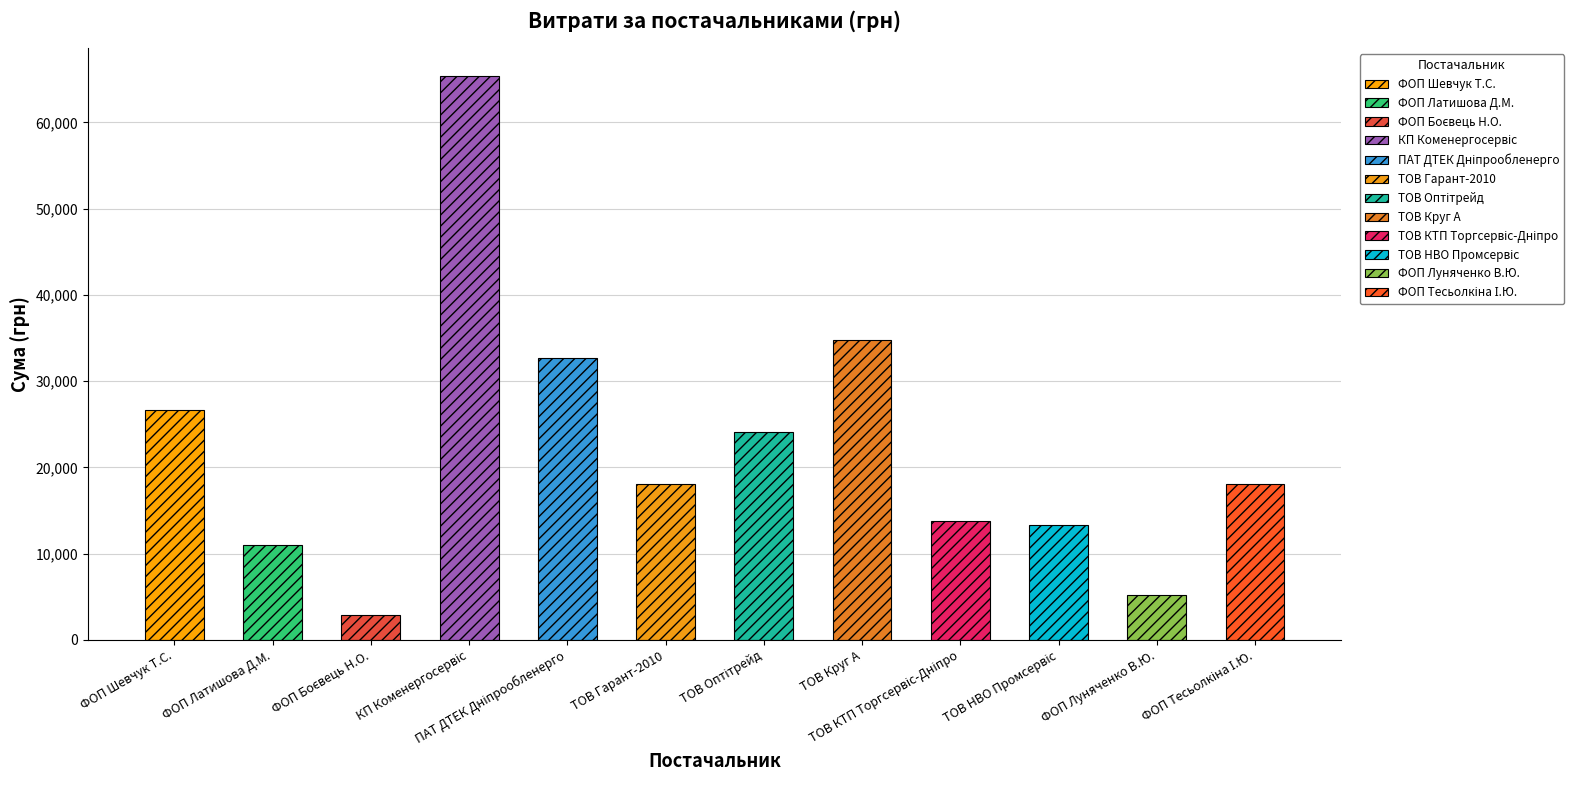

What is the label of the 8th bar from the left?

ТОВ Круг А